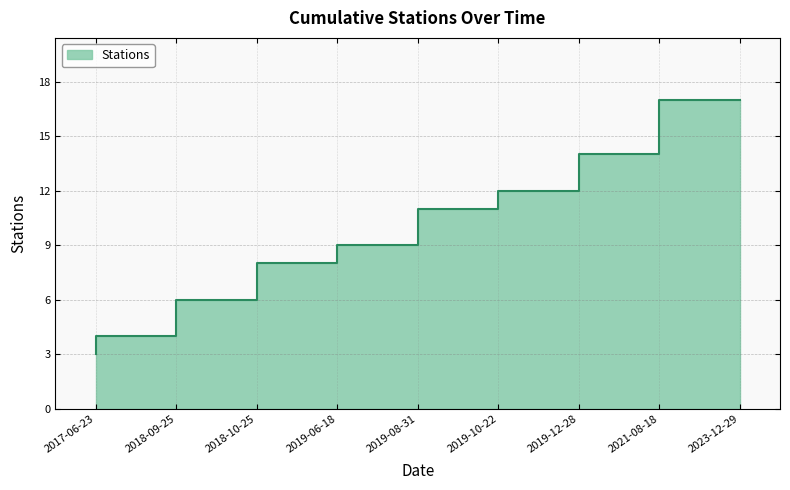

What is the difference between the maximum and second lowest values?

13